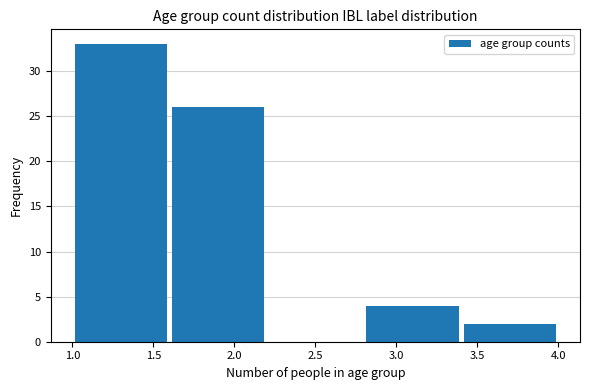

How tall is the bar that spans 3.4 to 4.0 on the x-axis? The values are not printed on the chart, so give them approximately, as read against the axis.

2